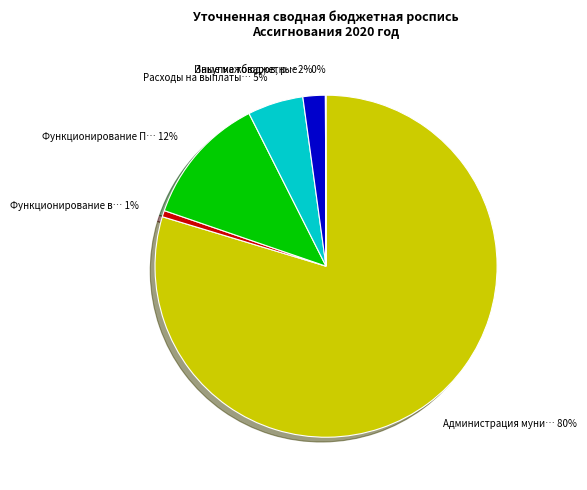

To the nearest percent, what is the difference between the largest and smallest slice percentages?

80%